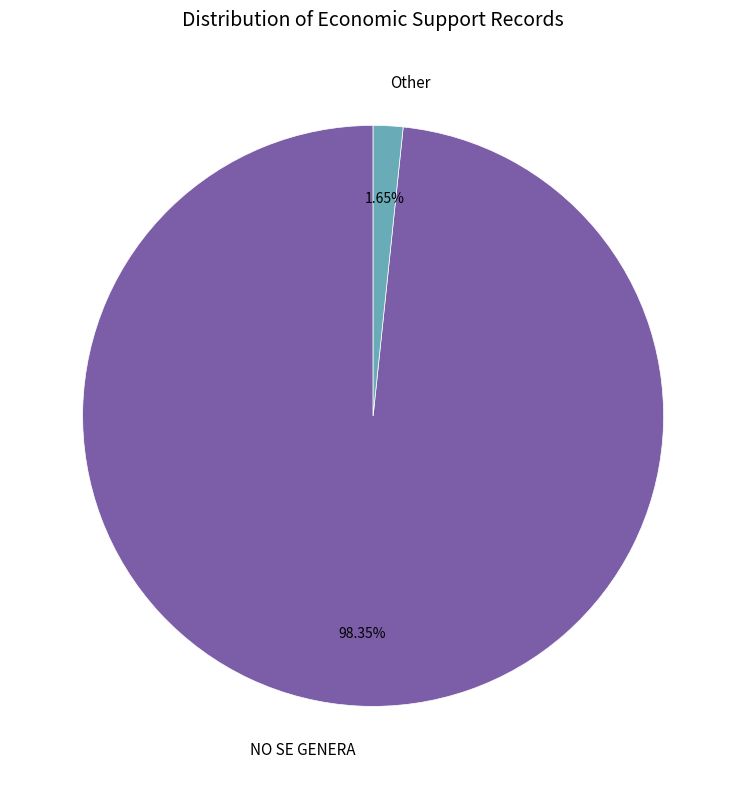

Does Other account for over 50% of the chart?

No